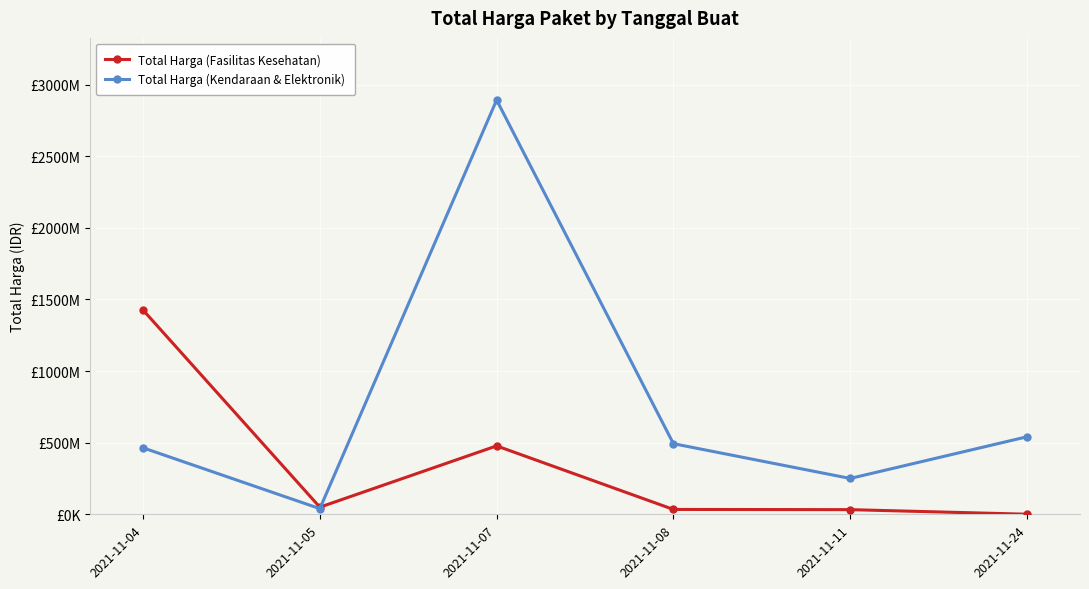

True or false: Total Harga (Kendaraan & Elektronik) has a value of 920393548 at 2021-11-24.

False